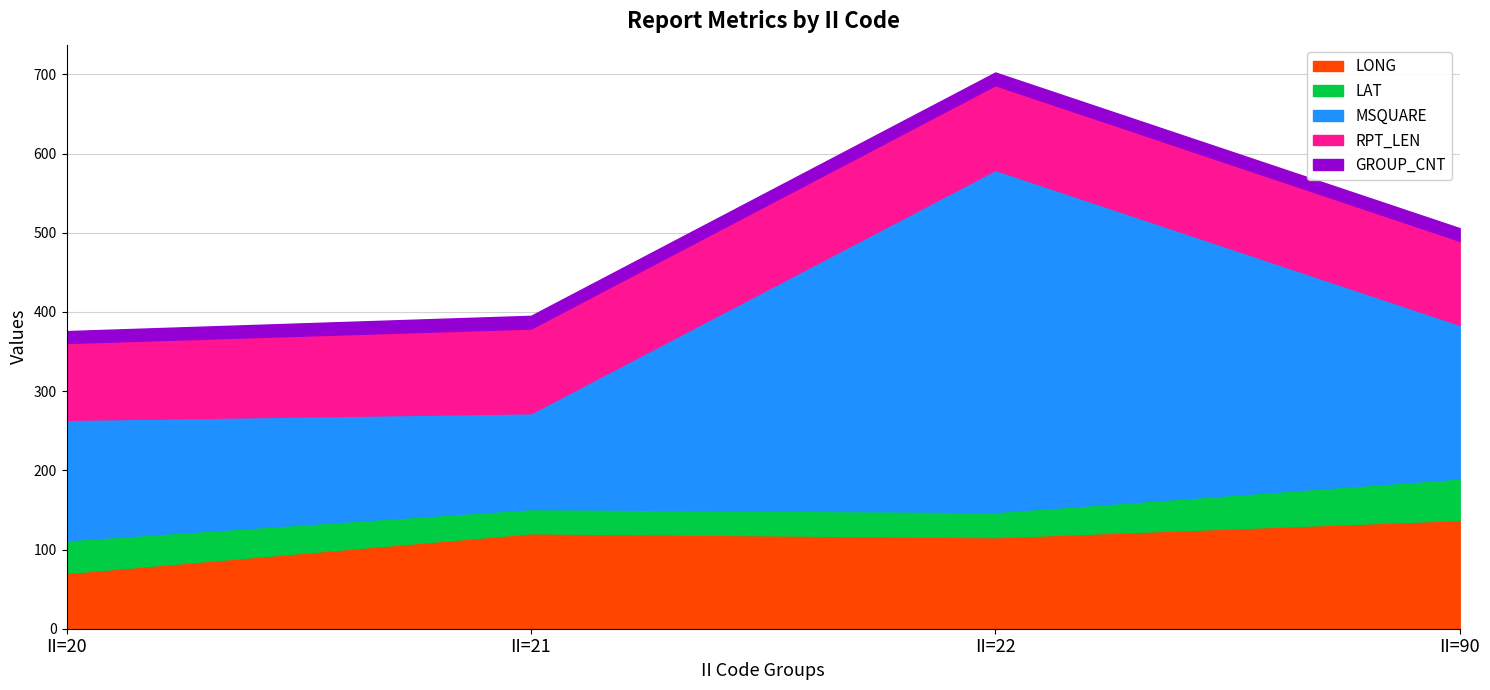

What is the value of the RPT_LEN point at the 3rd from the left?

107.0